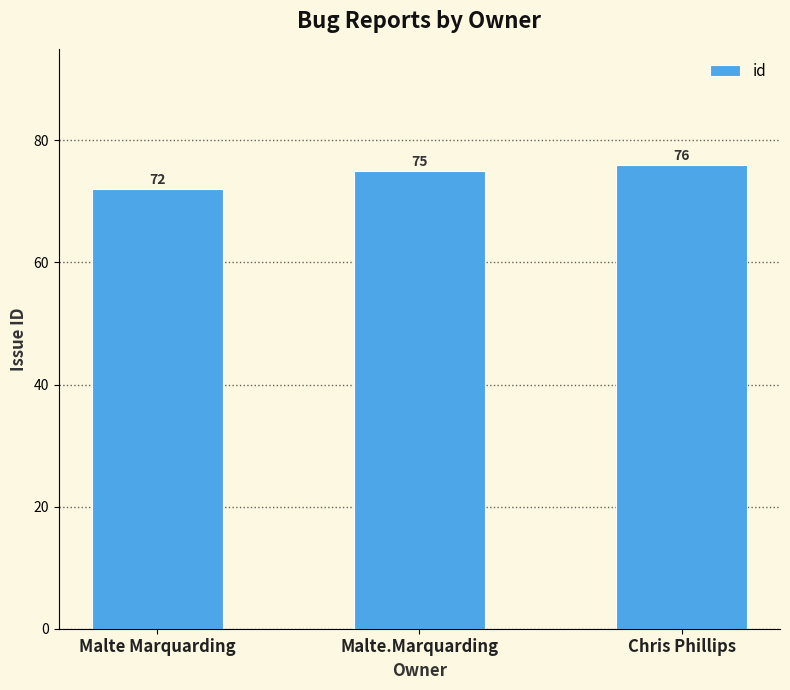

Rank the categories by value from lowest to highest.

Malte Marquarding, Malte.Marquarding, Chris Phillips